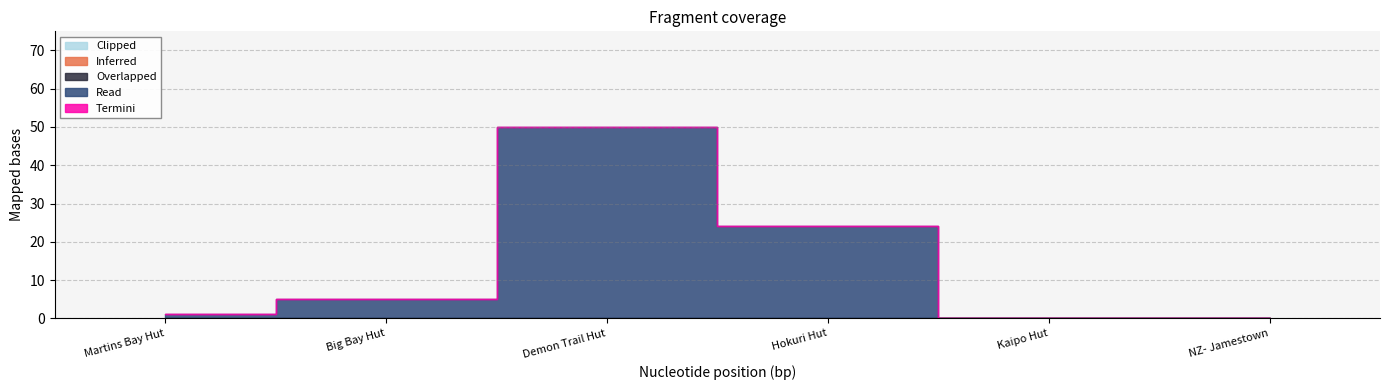

List the labels in order of Inferred value, largest first.

Martins Bay Hut, Big Bay Hut, Demon Trail Hut, Hokuri Hut, Kaipo Hut, NZ- Jamestown